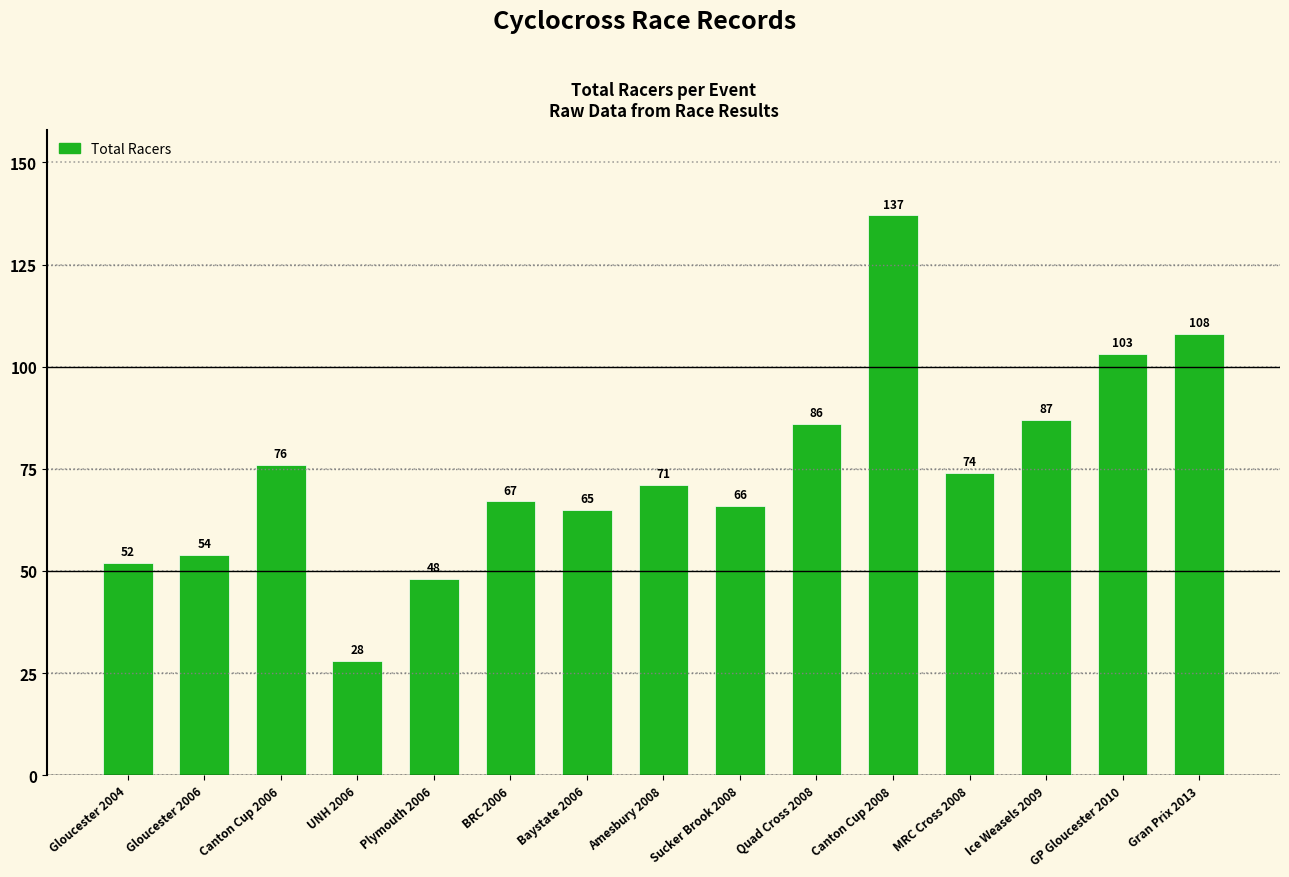

What is the average value?

75